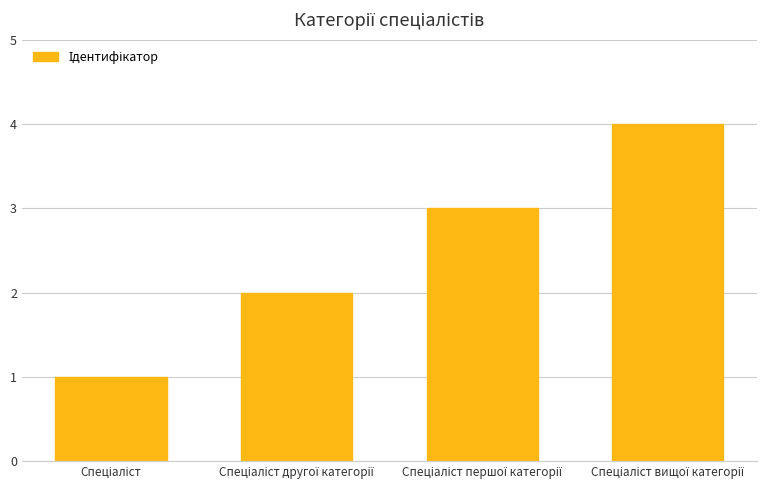

What is the greatest value displayed?

4